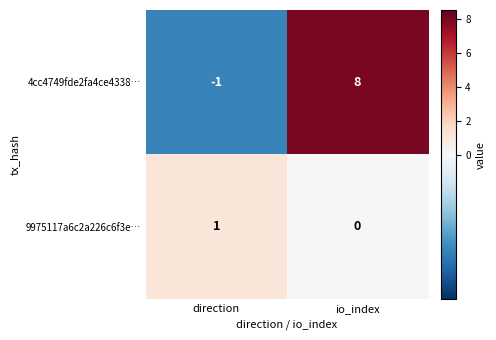

Reading left to right, list all the values displayed in this chart.

4cc4749fde2fa4ce4338…: direction=-1	io_index=8
9975117a6c2a226c6f3e…: direction=1	io_index=0